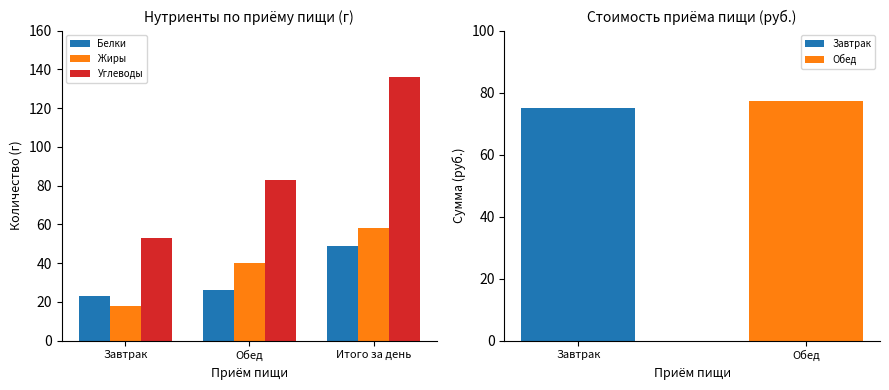

What is the value of the Жиры bar at the 3rd from the left?

58